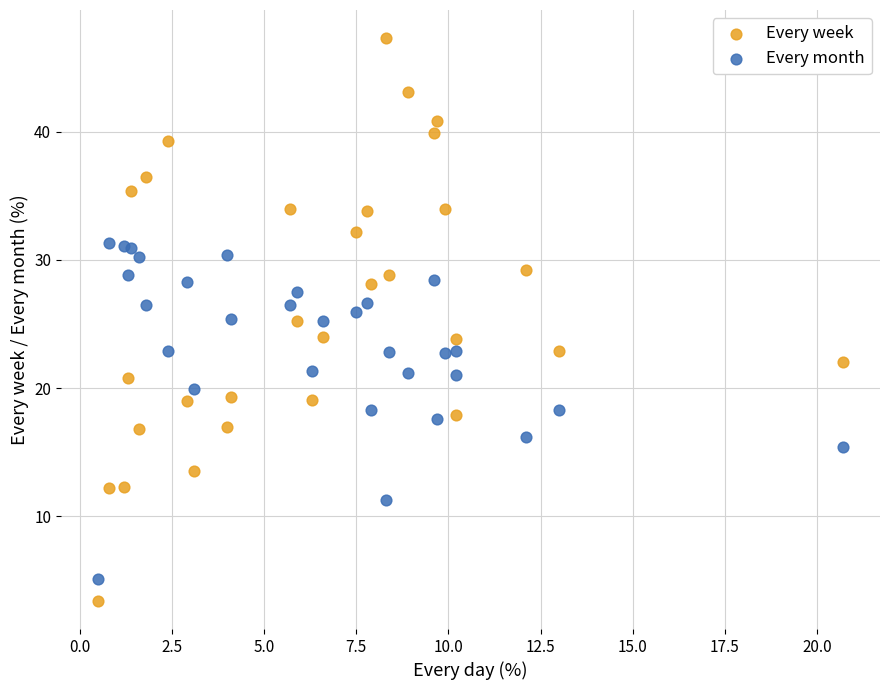

Which series reaches the maximum Y coordinate?

Every week